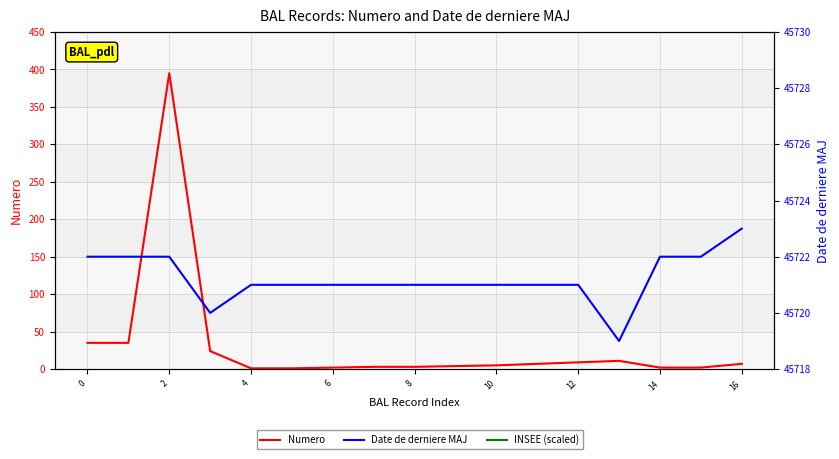

True or false: Numero and INSEE (scaled) intersect in this chart.

False